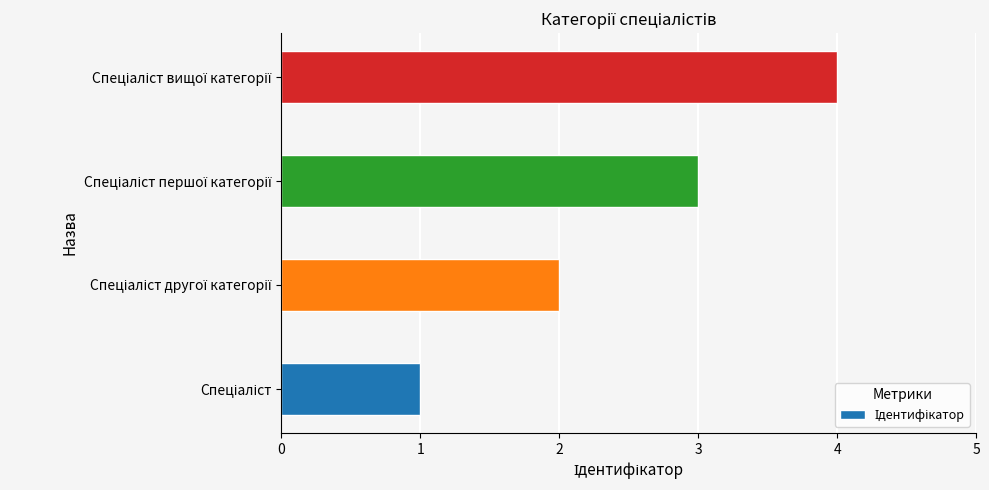

What is the difference between the maximum and minimum values?

3